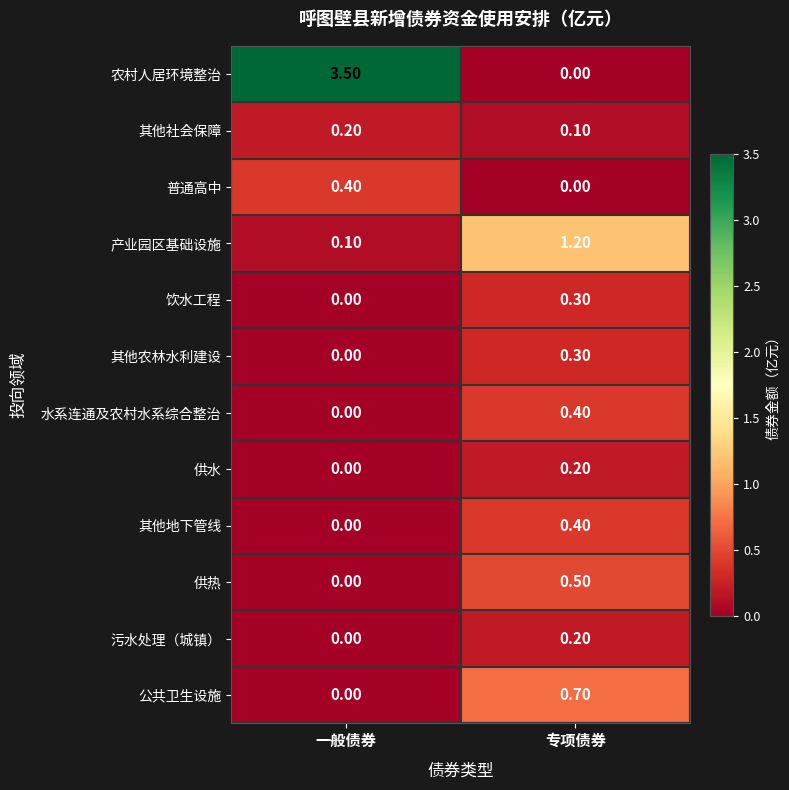

What is the total value across all series at 一般债券?

4.2